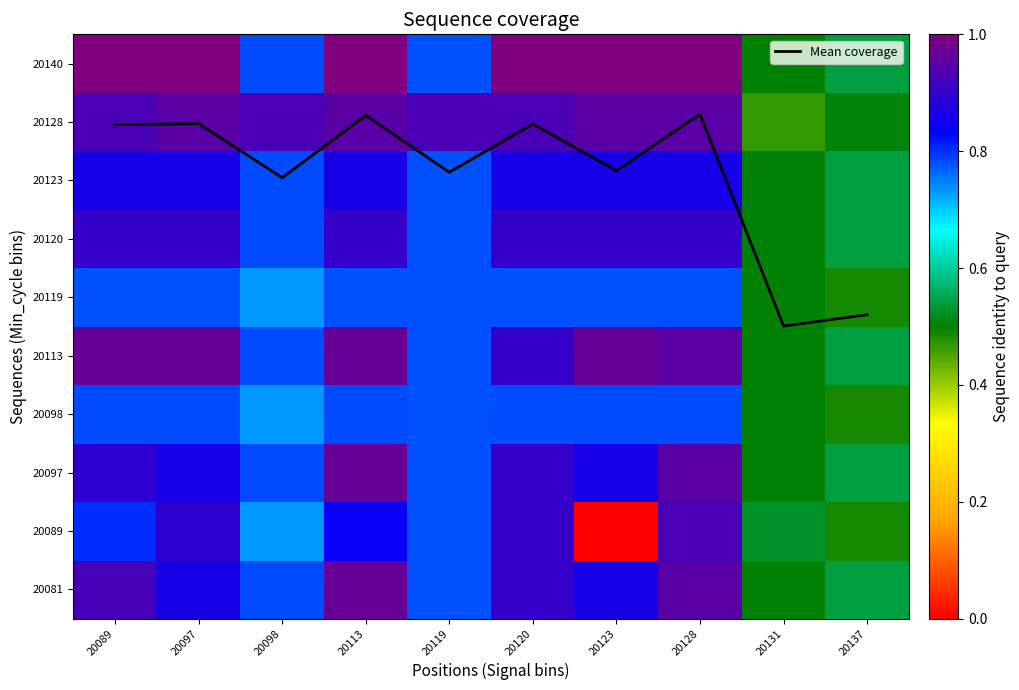

How many data points does each series have?

10